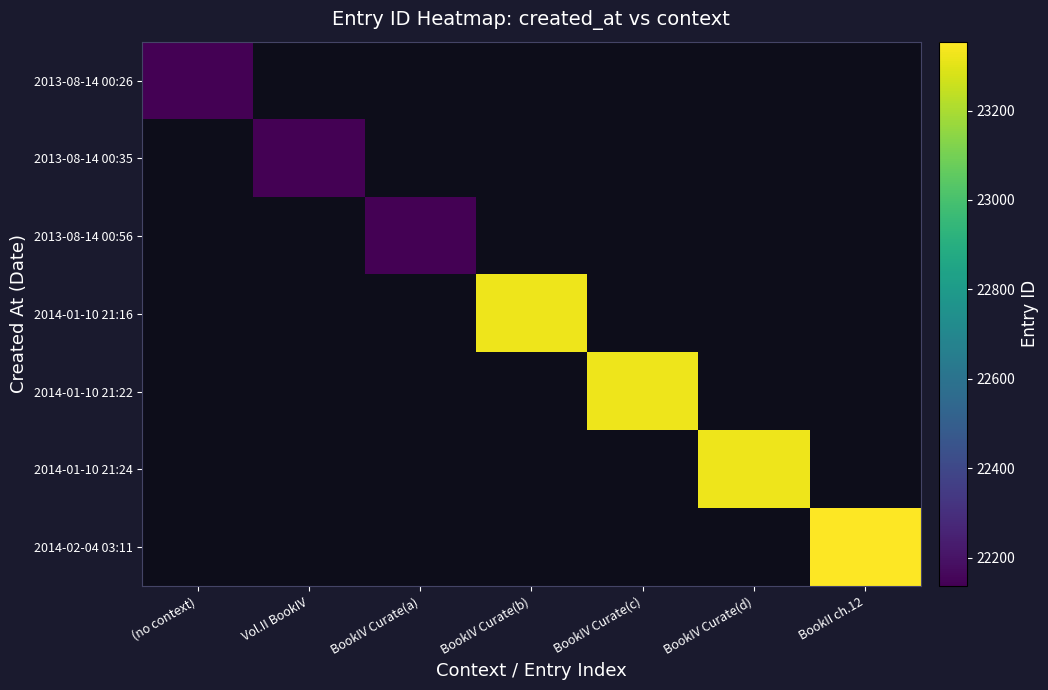

What is the difference between the highest and lowest values at (no context)?

22137